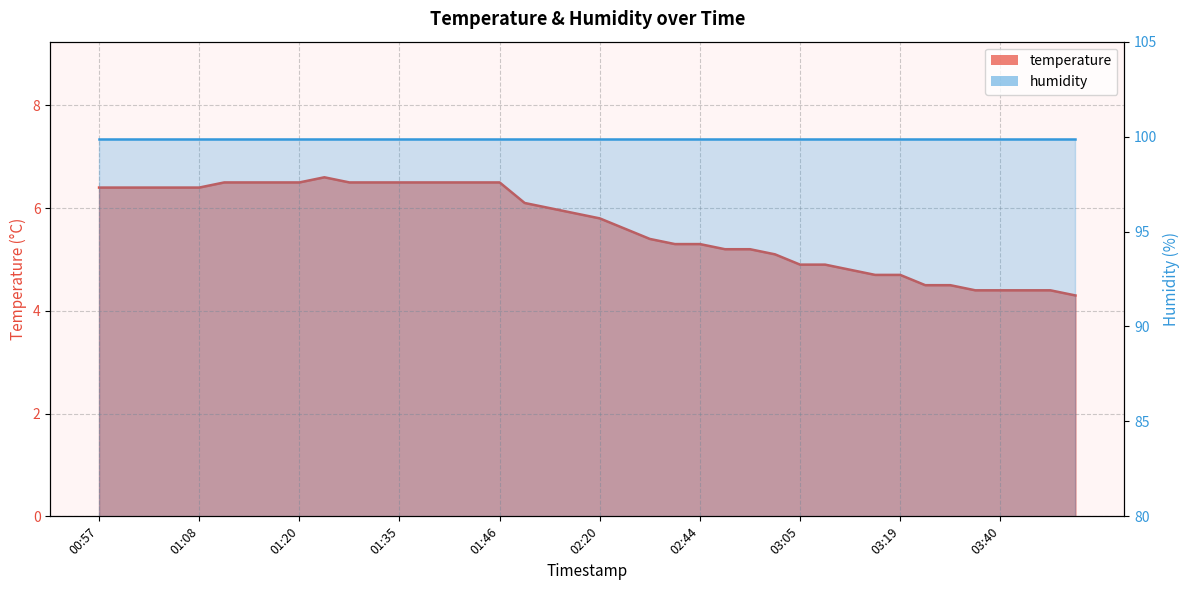

What is the ratio of the value at 02:47 to the value at 03:08?

1.1